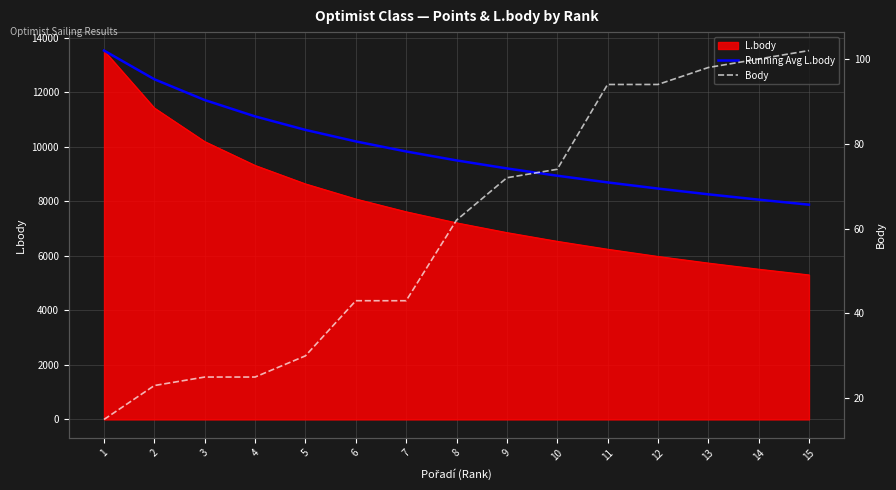

What value does the Running Avg L.body series have at 12?

8471.2